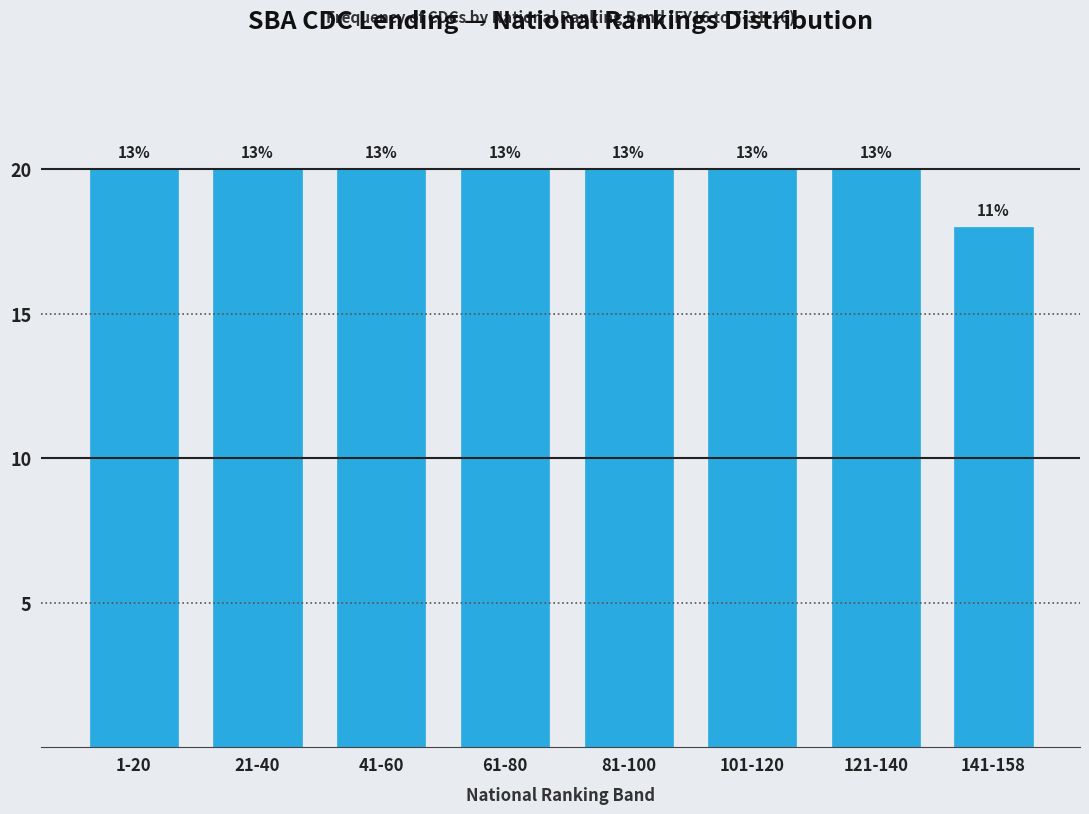

Are the bars horizontal?

No